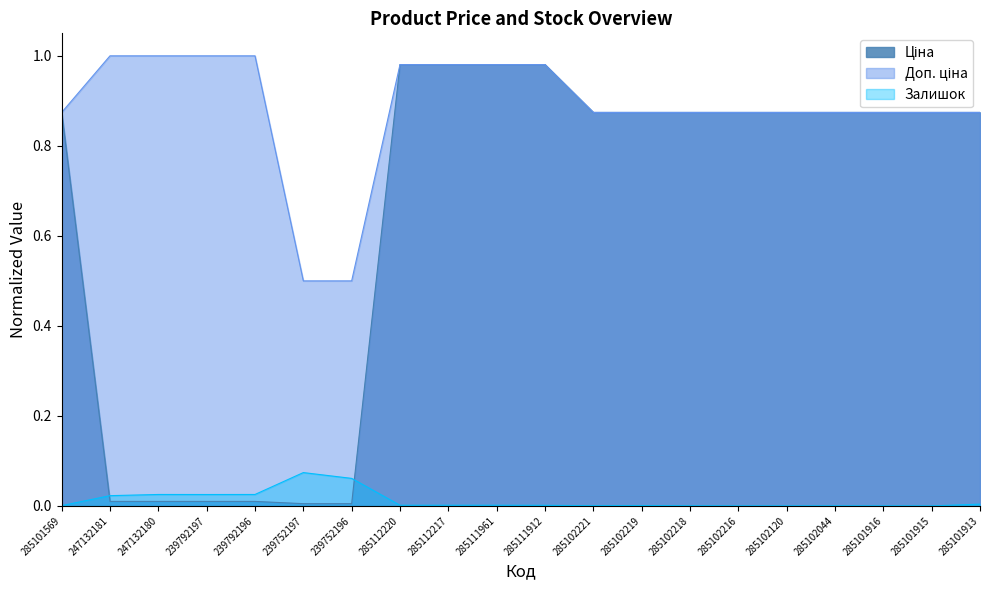

True or false: Доп. ціна and Ціна cross at least once.

False